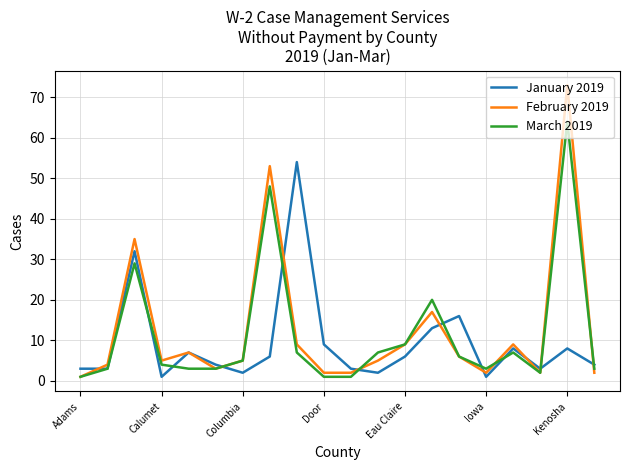

What is the maximum value for March 2019?

64